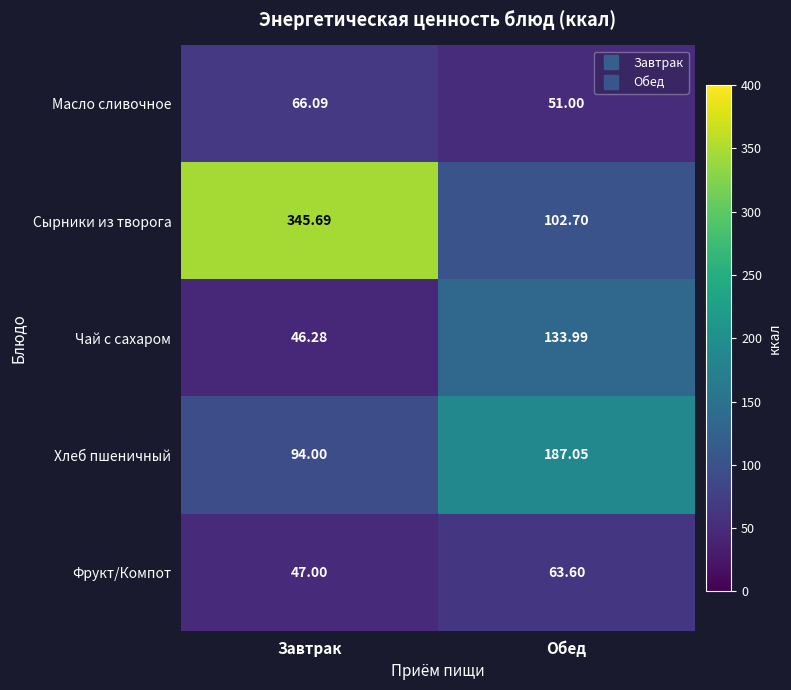

Where is Фрукт/Компот nearest to the value 55?

Завтрак